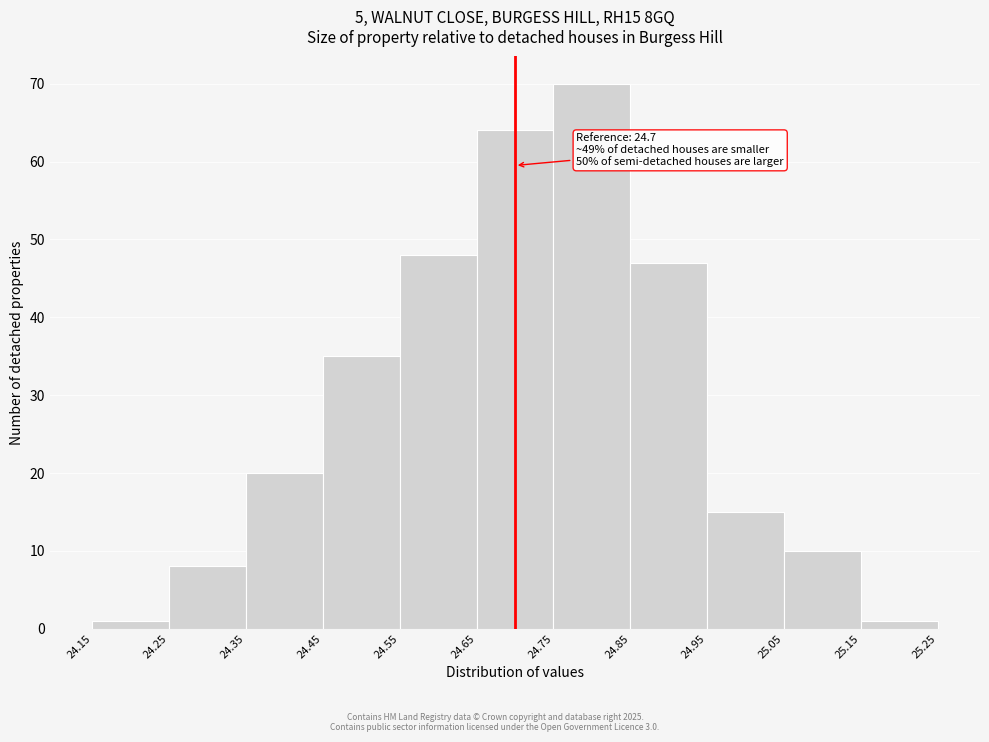

Which range on the x-axis has the tallest bar?

24.75 to 24.85